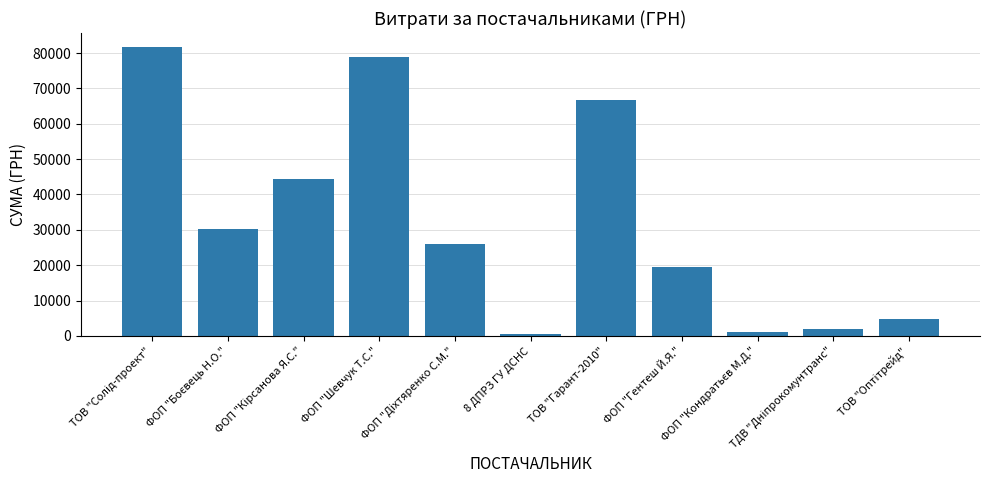

How many categories are shown in the chart?

11